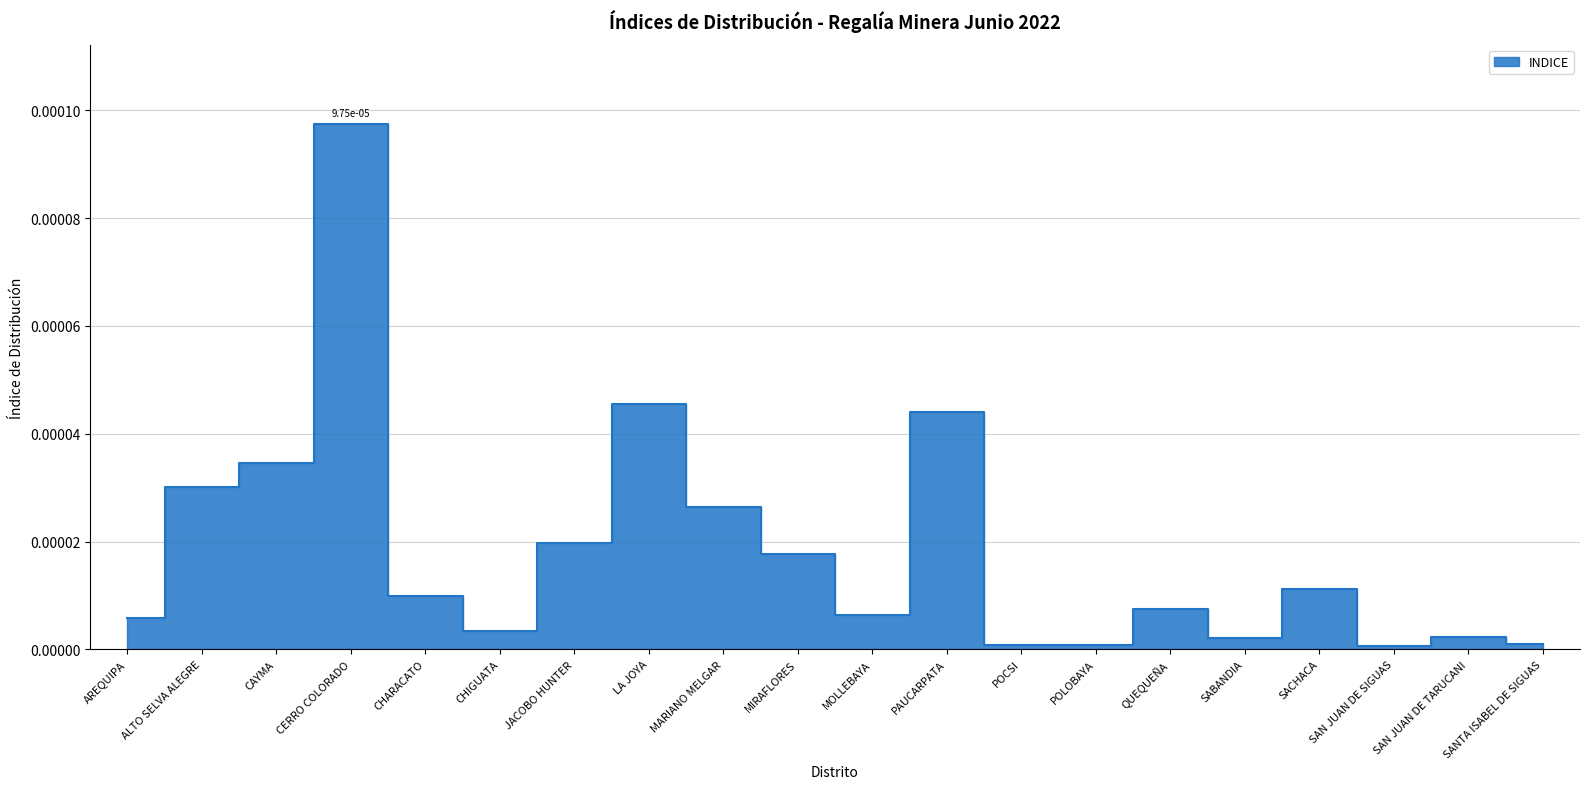

What is the label of the 12th point from the left?

PAUCARPATA